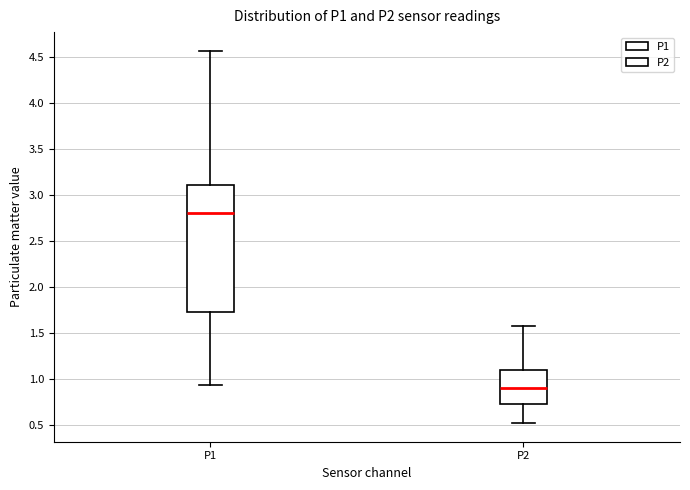

Where does the upper whisker of the box for P2 end on the y-axis? The values are not printed on the chart, so give them approximately, as read against the axis.

1.60